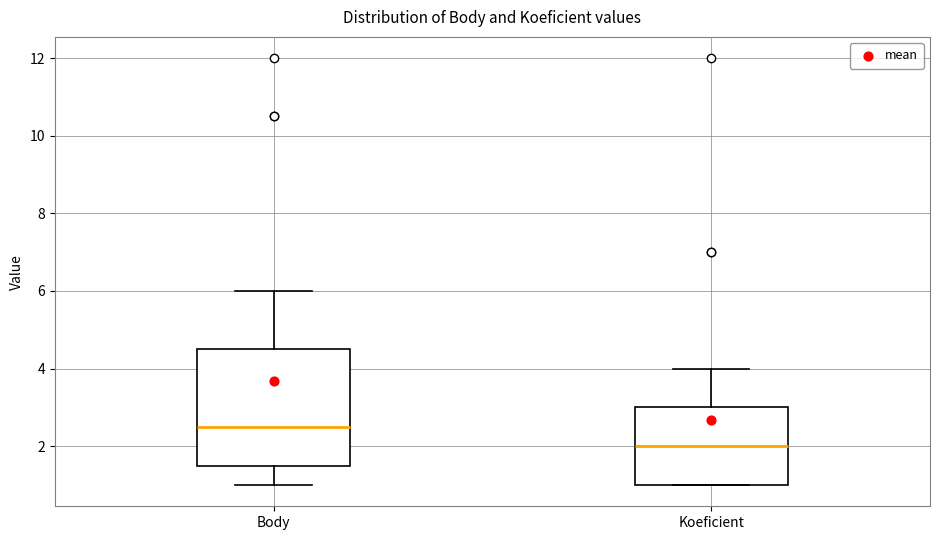

Reading left to right, read every box against the y-axis: the position of its median line, the range the box covers, and the ends of its whiskers. The values are not printed on the chart, so give them approximately, as read against the axis.

Body: median 2.6, box 1.6 to 4.6, whiskers 1.0 to 6.0
Koeficient: median 2.0, box 1.0 to 3.0, whiskers 1.0 to 4.0